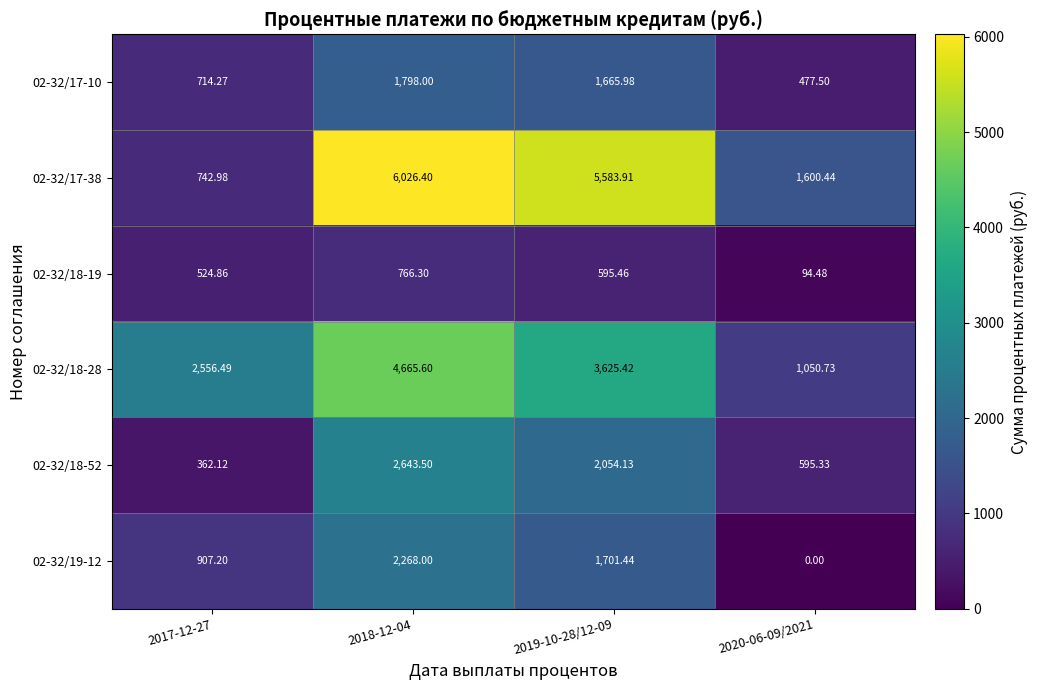

Rank the series at 2018-12-04 from lowest to highest value.

02-32/18-19, 02-32/17-10, 02-32/19-12, 02-32/18-52, 02-32/18-28, 02-32/17-38